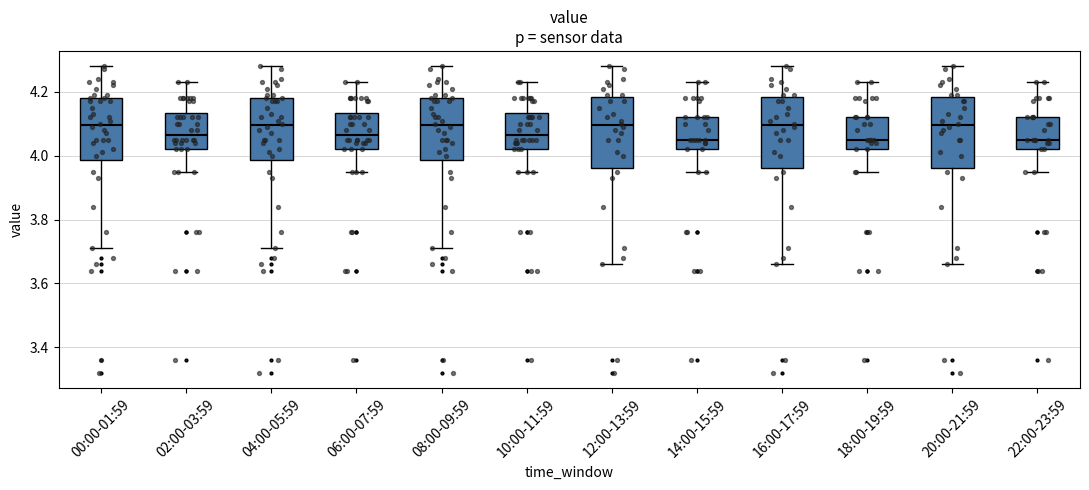

Reading left to right, transcribe this box plot: for each box, give where its median line is, the range the box spans, and where its two whiskers end, as read against the y-axis. The values are not printed on the chart, so give them approximately, as read against the axis.

00:00-01:59: median 4.10, box 3.98 to 4.18, whiskers 3.72 to 4.28
02:00-03:59: median 4.06, box 4.02 to 4.14, whiskers 3.96 to 4.24
04:00-05:59: median 4.10, box 3.98 to 4.18, whiskers 3.72 to 4.28
06:00-07:59: median 4.06, box 4.02 to 4.14, whiskers 3.96 to 4.24
08:00-09:59: median 4.10, box 3.98 to 4.18, whiskers 3.72 to 4.28
10:00-11:59: median 4.06, box 4.02 to 4.14, whiskers 3.96 to 4.24
12:00-13:59: median 4.10, box 3.96 to 4.18, whiskers 3.66 to 4.28
14:00-15:59: median 4.06, box 4.02 to 4.12, whiskers 3.96 to 4.24
16:00-17:59: median 4.10, box 3.96 to 4.18, whiskers 3.66 to 4.28
18:00-19:59: median 4.06, box 4.02 to 4.12, whiskers 3.96 to 4.24
20:00-21:59: median 4.10, box 3.96 to 4.18, whiskers 3.66 to 4.28
22:00-23:59: median 4.06, box 4.02 to 4.12, whiskers 3.96 to 4.24